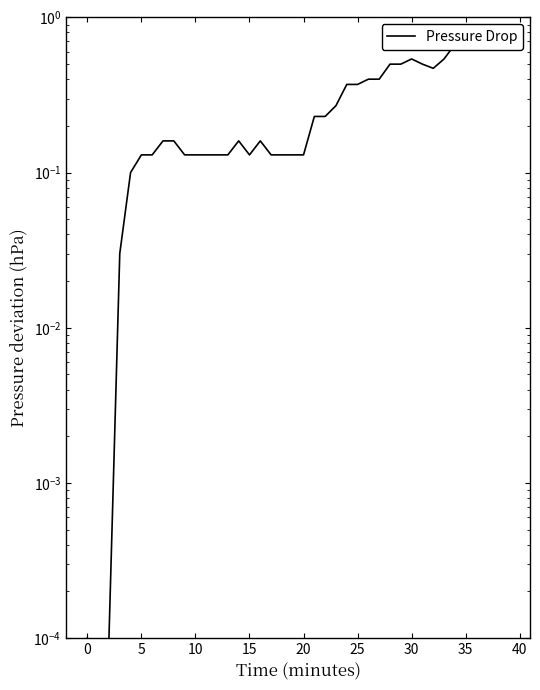

What is the label of the 31st point from the left?

30